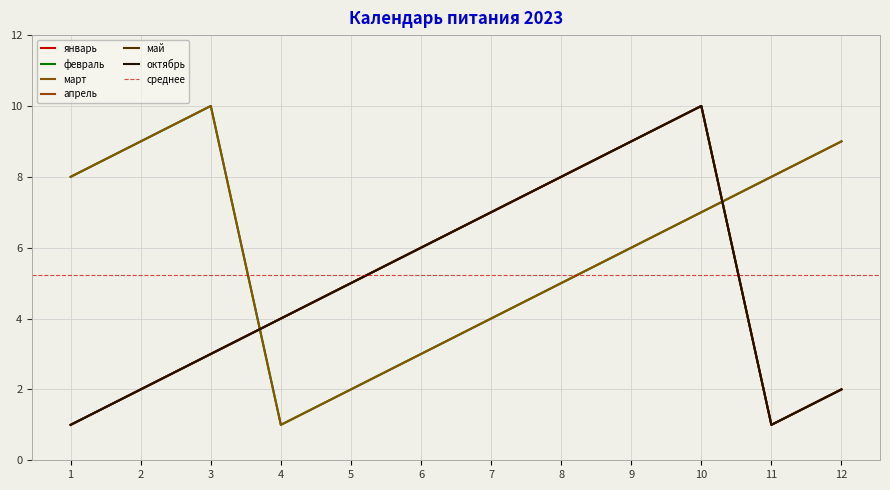

True or false: май has a value of 4 at 9.

False